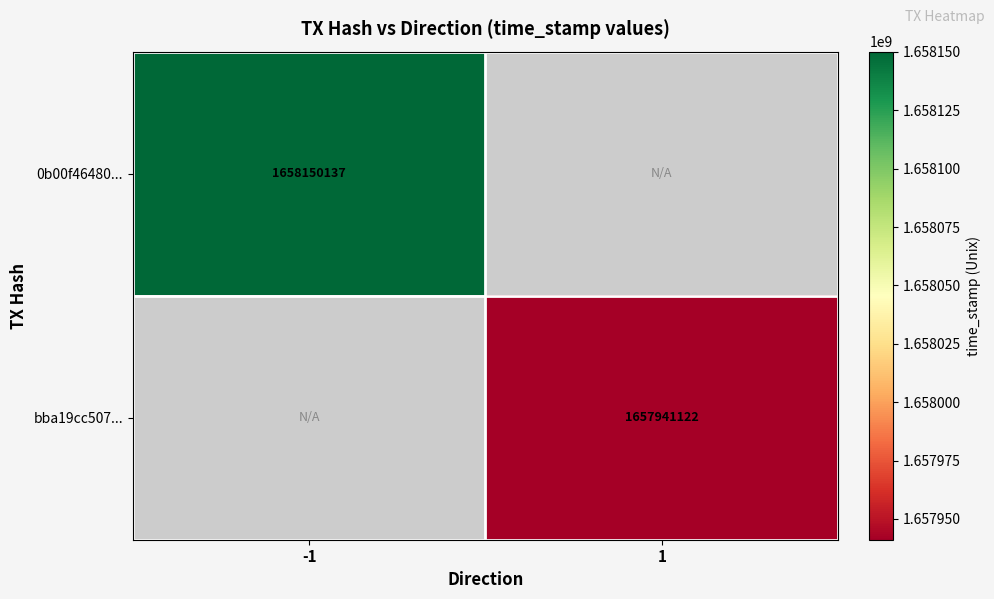

True or false: bba19cc507... has a value of 1657941122 at 1.

True